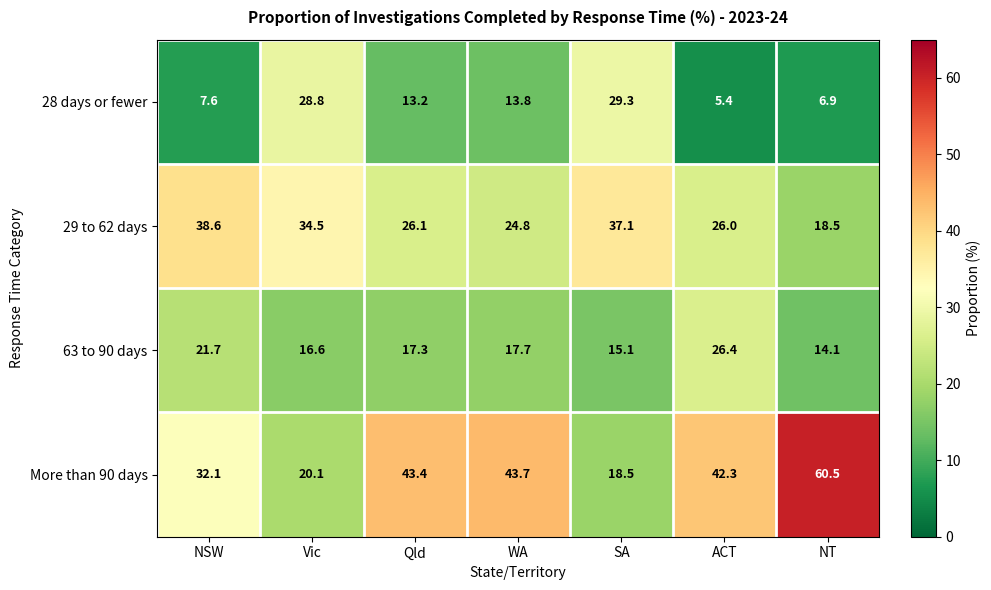

What is the difference between the maximum and minimum values in the 28 days or fewer series?

23.9